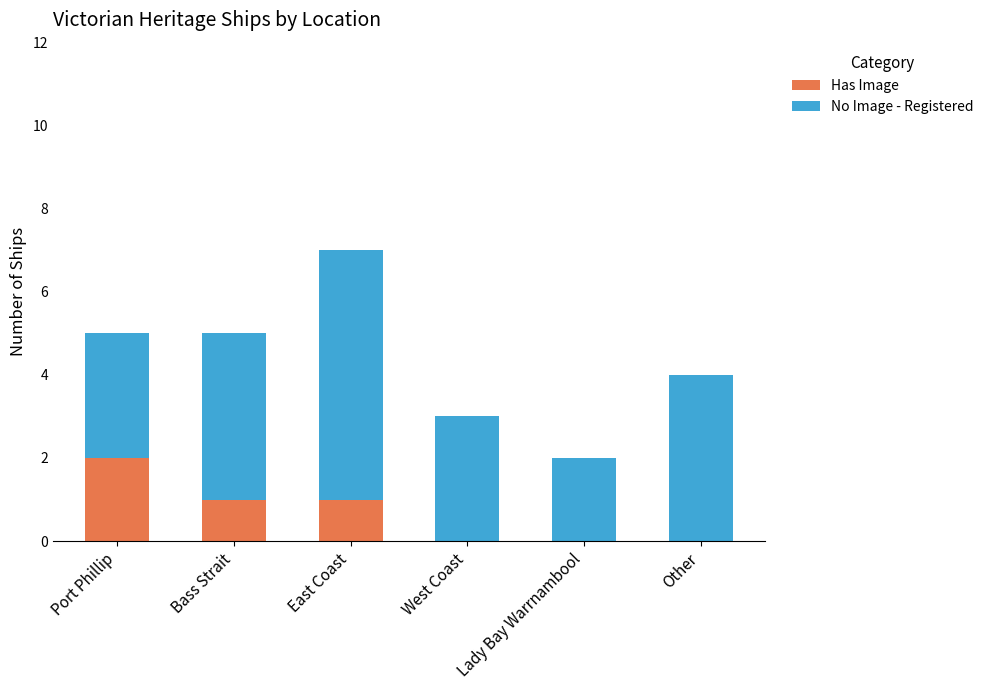

What is the total value across all series at West Coast?

3